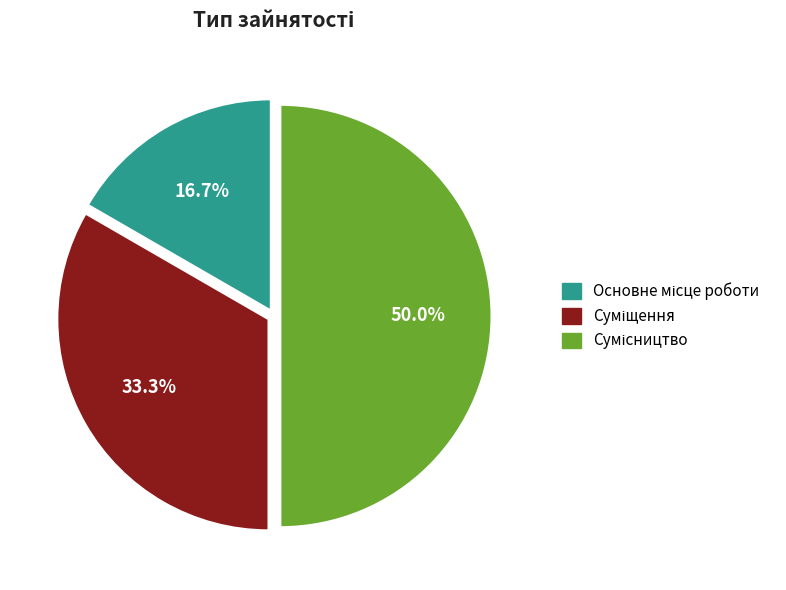

How many segments does this pie chart have?

3